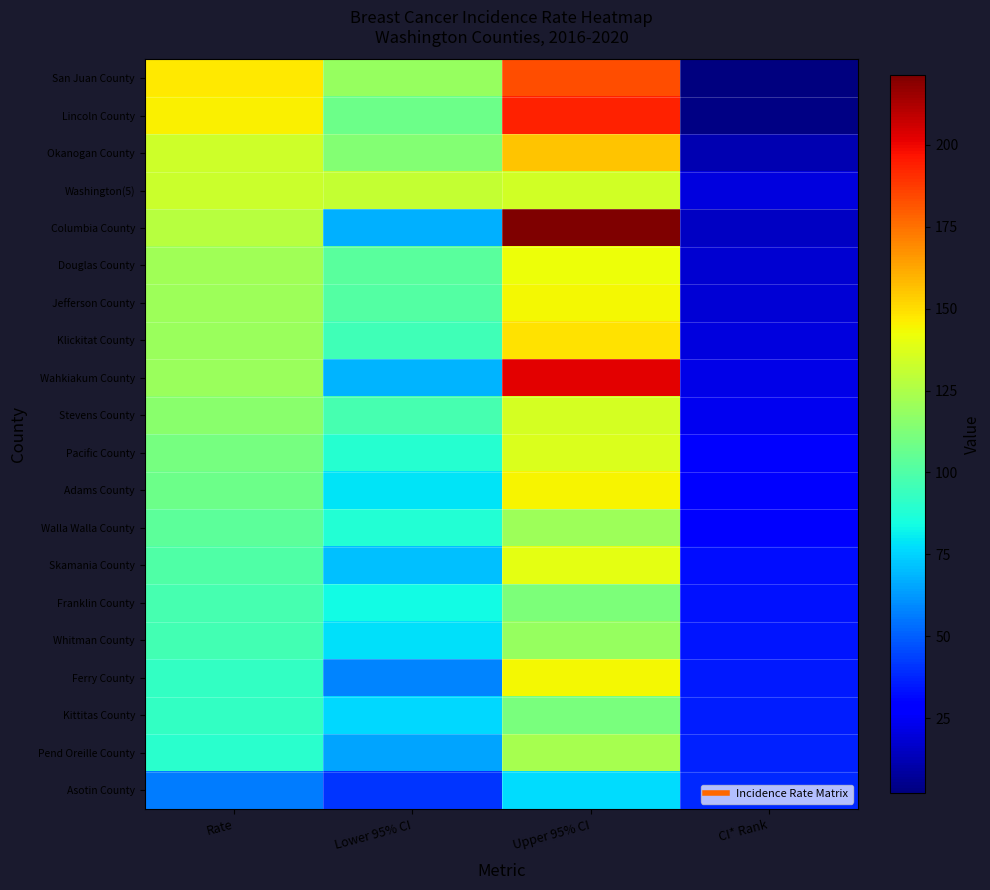

Reading left to right, what are all the values shown in this chart?

San Juan County: Rate=147.5	Lower 95% CI=119.1	Upper 95% CI=182.8	CI* Rank=2.0
Lincoln County: Rate=145.1	Lower 95% CI=107.5	Upper 95% CI=193.3	CI* Rank=3.0
Okanogan County: Rate=133.3	Lower 95% CI=113.5	Upper 95% CI=155.7	CI* Rank=12.0
Washington(5): Rate=132.7	Lower 95% CI=131.1	Upper 95% CI=134.2	CI* Rank=20.0
Columbia County: Rate=127.5	Lower 95% CI=67.4	Upper 95% CI=221.3	CI* Rank=15.0
Douglas County: Rate=121.3	Lower 95% CI=102.9	Upper 95% CI=142.1	CI* Rank=18.0
Jefferson County: Rate=120.5	Lower 95% CI=100.8	Upper 95% CI=144.1	CI* Rank=19.0
Klickitat County: Rate=119.6	Lower 95% CI=95.5	Upper 95% CI=148.6	CI* Rank=20.0
Wahkiakum County: Rate=119.5	Lower 95% CI=68.3	Upper 95% CI=201.7	CI* Rank=22.0
Stevens County: Rate=115.2	Lower 95% CI=97.9	Upper 95% CI=134.8	CI* Rank=24.0
Pacific County: Rate=110.7	Lower 95% CI=89.1	Upper 95% CI=137.3	CI* Rank=27.0
Adams County: Rate=107.8	Lower 95% CI=78.3	Upper 95% CI=144.3	CI* Rank=29.0
Walla Walla County: Rate=103.4	Lower 95% CI=88.1	Upper 95% CI=120.7	CI* Rank=30.0
Skamania County: Rate=100.5	Lower 95% CI=71.1	Upper 95% CI=139.7	CI* Rank=32.0
Franklin County: Rate=97.3	Lower 95% CI=83.8	Upper 95% CI=112.4	CI* Rank=33.0
Whitman County: Rate=96.8	Lower 95% CI=77.8	Upper 95% CI=119.1	CI* Rank=34.0
Ferry County: Rate=92.6	Lower 95% CI=58.1	Upper 95% CI=143.4	CI* Rank=35.0
Kittitas County: Rate=92.4	Lower 95% CI=75.9	Upper 95% CI=111.5	CI* Rank=36.0
Pend Oreille County: Rate=89.9	Lower 95% CI=65.2	Upper 95% CI=122.9	CI* Rank=37.0
Asotin County: Rate=56.6	Lower 95% CI=40.6	Upper 95% CI=77.3	CI* Rank=38.0